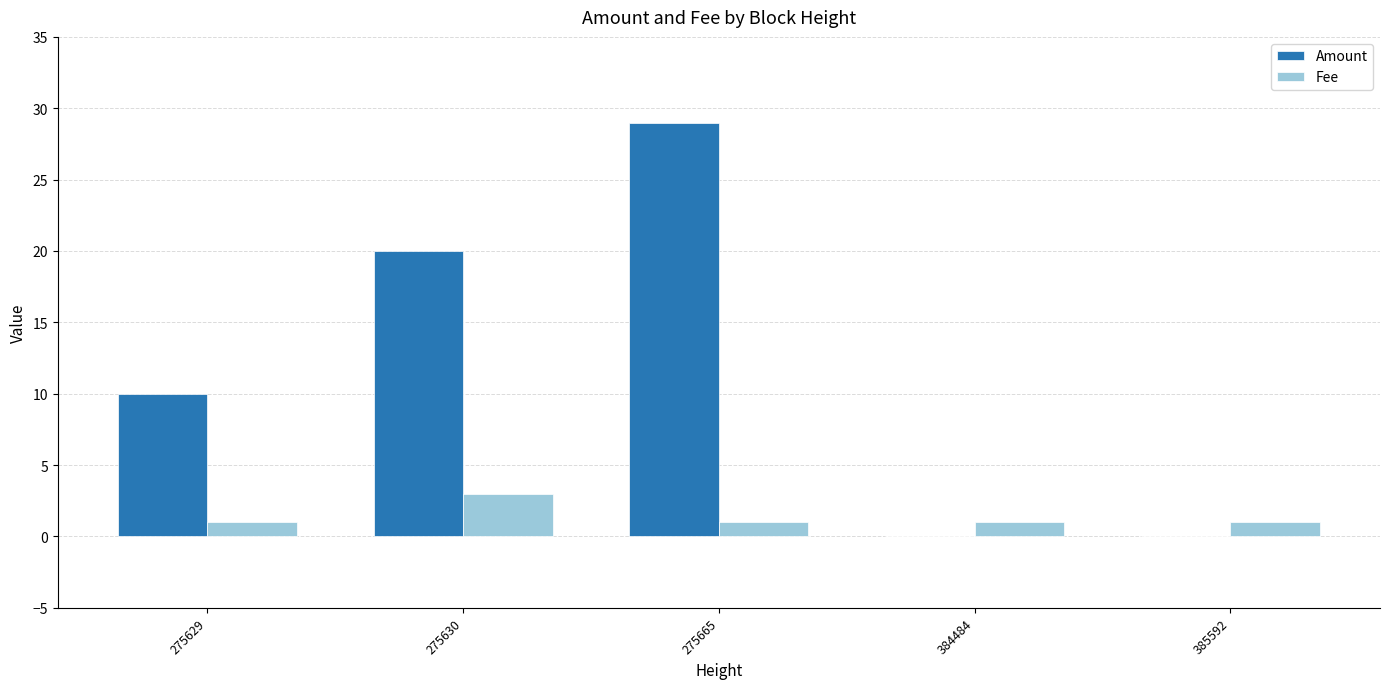

What is the maximum value for Amount?

29